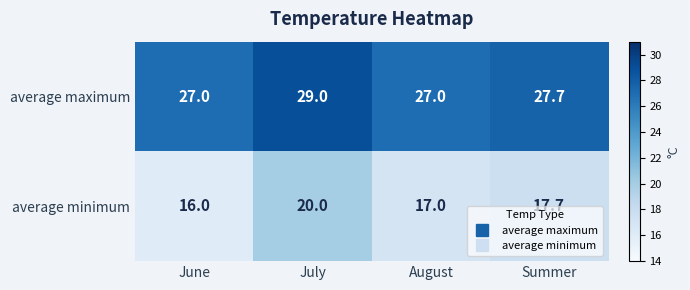

What is the difference between the highest and lowest values at August?

10.0